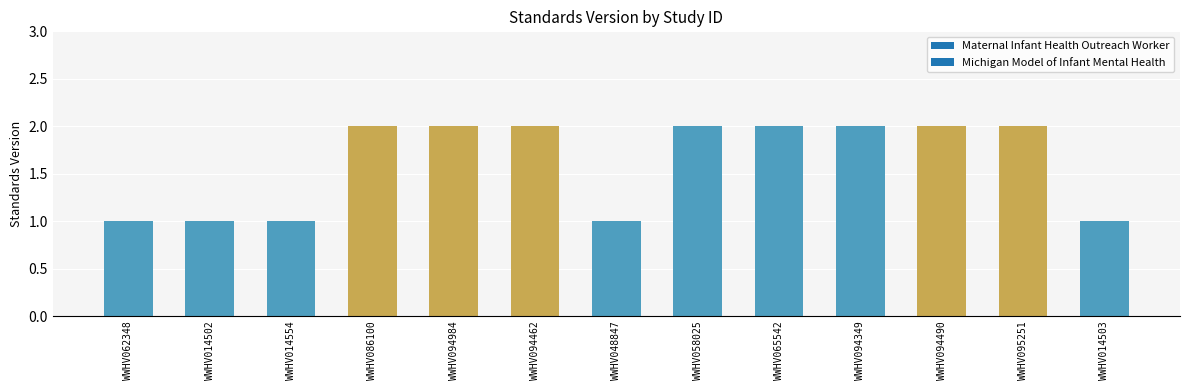

What is the label of the 2nd bar from the right?

WWHV095251